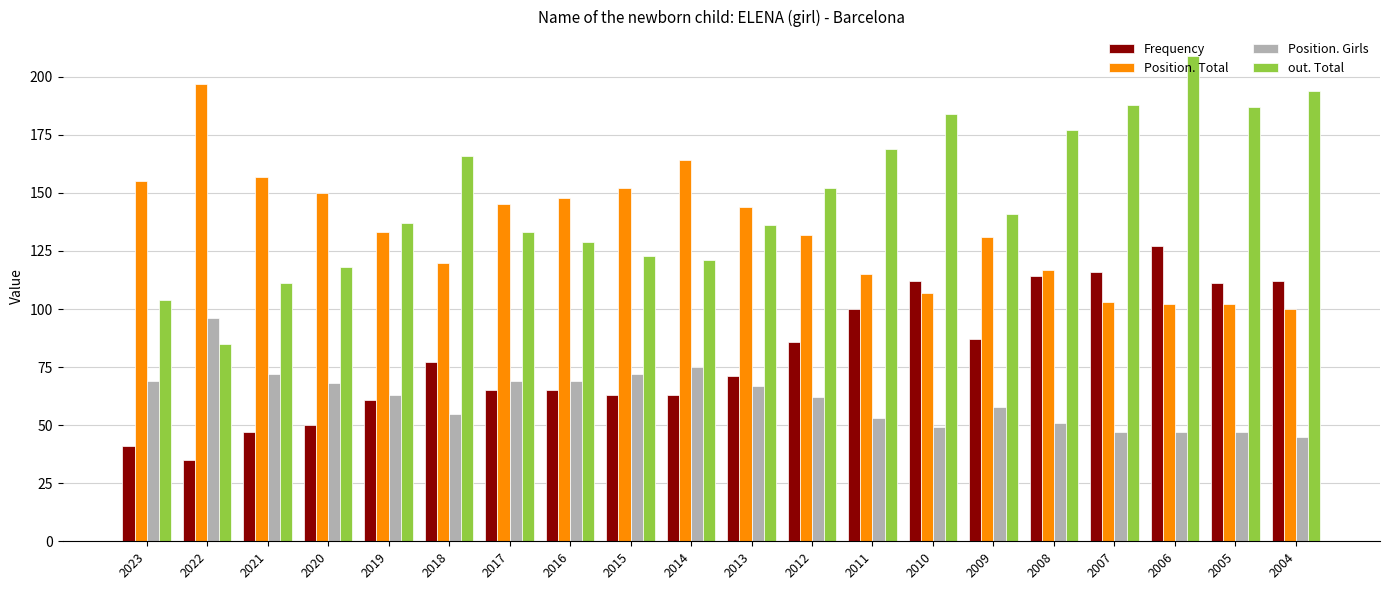

What value does the Position. Girls series have at 2009, to the nearest 5?

60